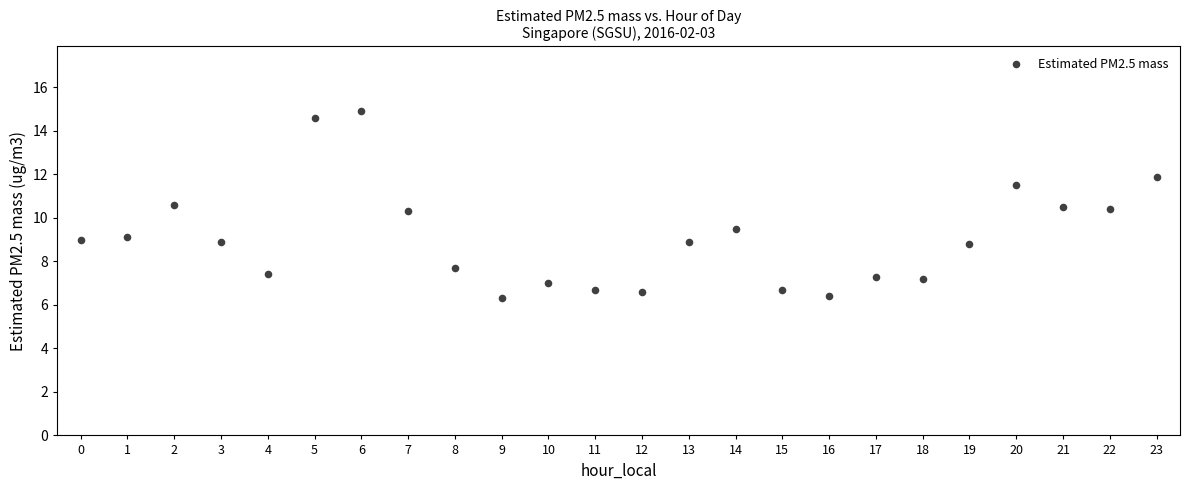

What is the range of Y values (max minus min)?

8.6